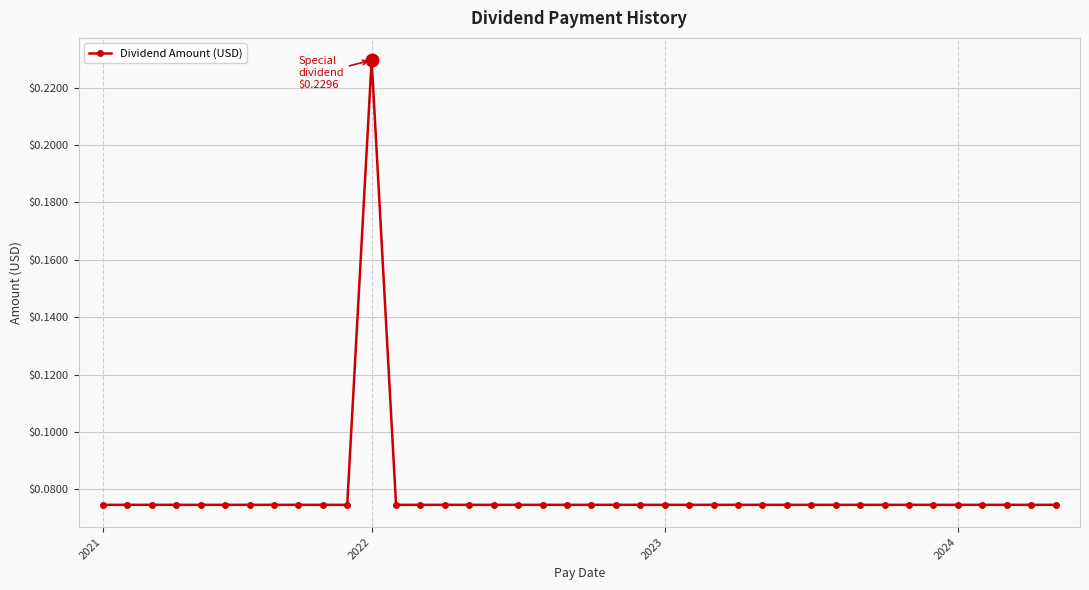

True or false: the data has more than 0 interior local peaks.

True